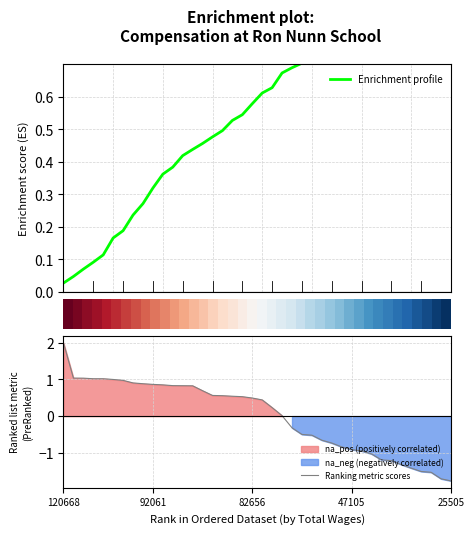

What is the minimum value for Ranking metric scores?

-1.8